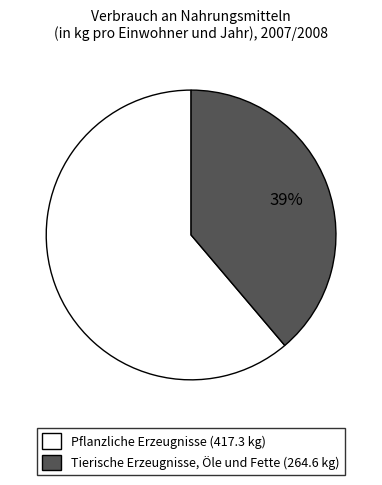

Count the number of slices in the pie.

2